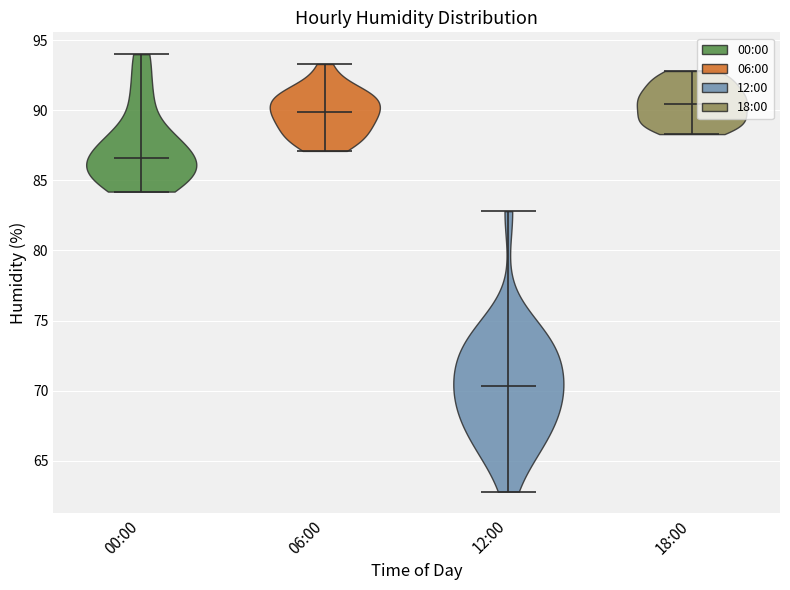

Reading left to right, read every violin against the y-axis: where its median line is, and the lowest and highest points it reaches. The values are not printed on the chart, so give them approximately, as read against the axis.

00:00: median line 86.5, lowest point 84.0, highest point 94.0
06:00: median line 90.0, lowest point 87.0, highest point 93.5
12:00: median line 70.5, lowest point 63.0, highest point 83.0
18:00: median line 90.5, lowest point 88.5, highest point 93.0